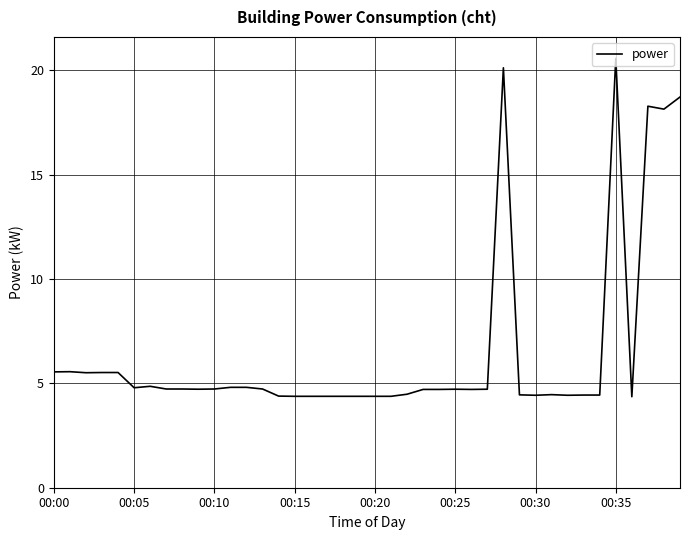

What is the difference between the maximum and minimum values?

16.2